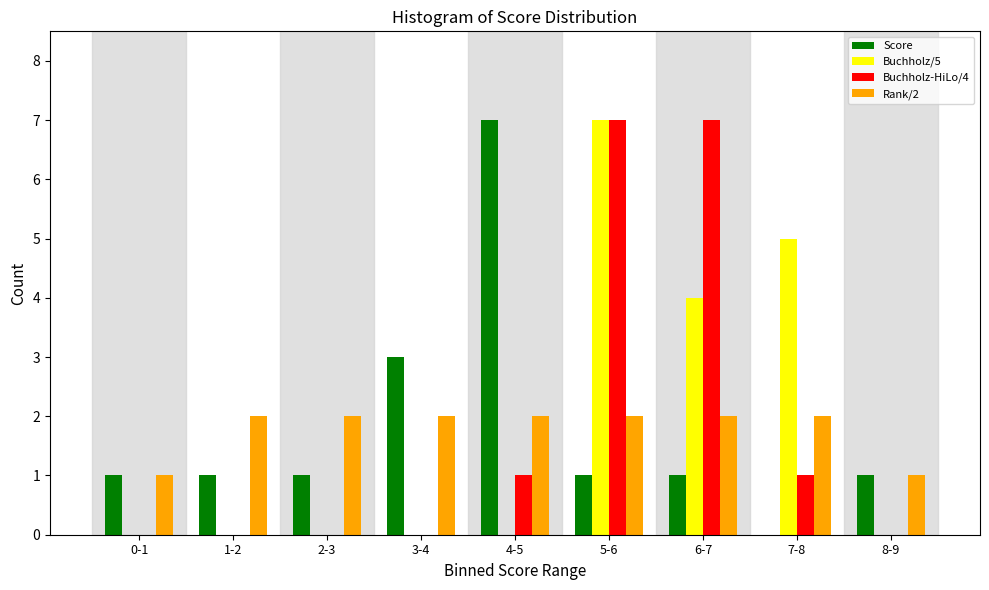

Which series changed the most between 0-1 and 4-5?

Score